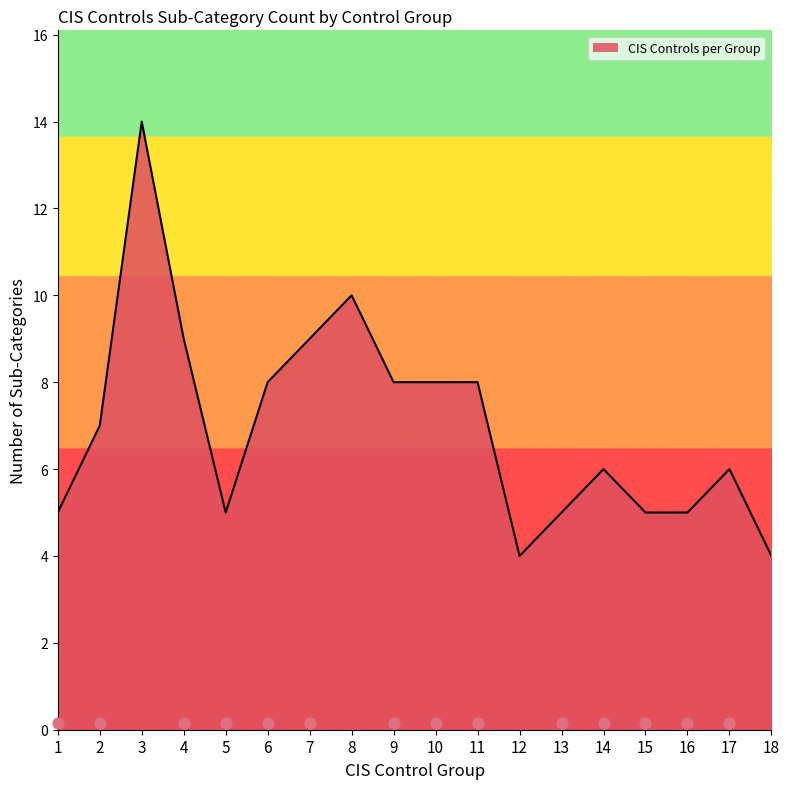

Approximately how many times larger is the value at 17 compared to 3?

0.4